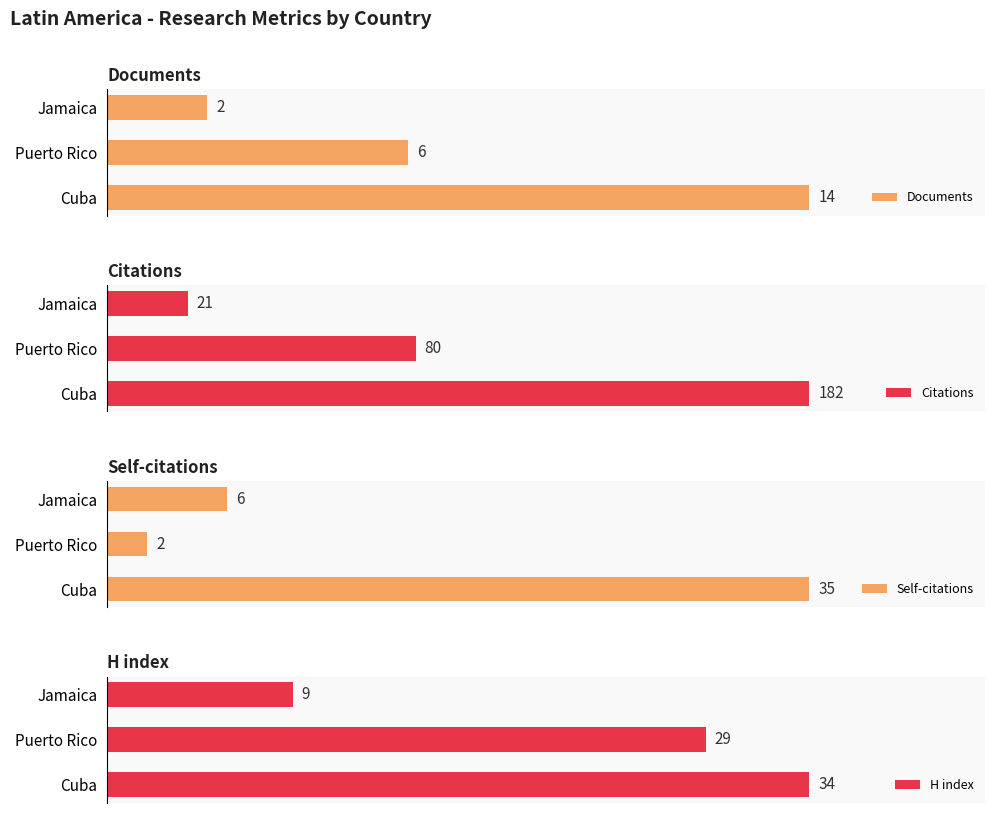

The Citations series shows 35 at 2. True or false?

False